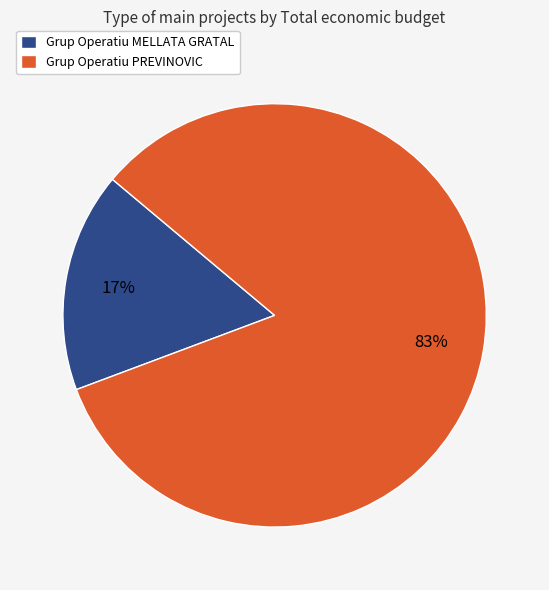

To the nearest percent, what portion does Grup Operatiu PREVINOVIC represent?

83%